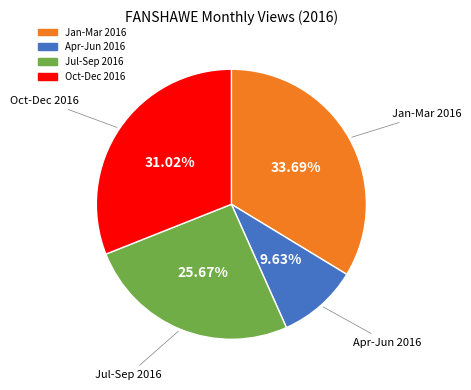

Does any single category account for the majority?

No